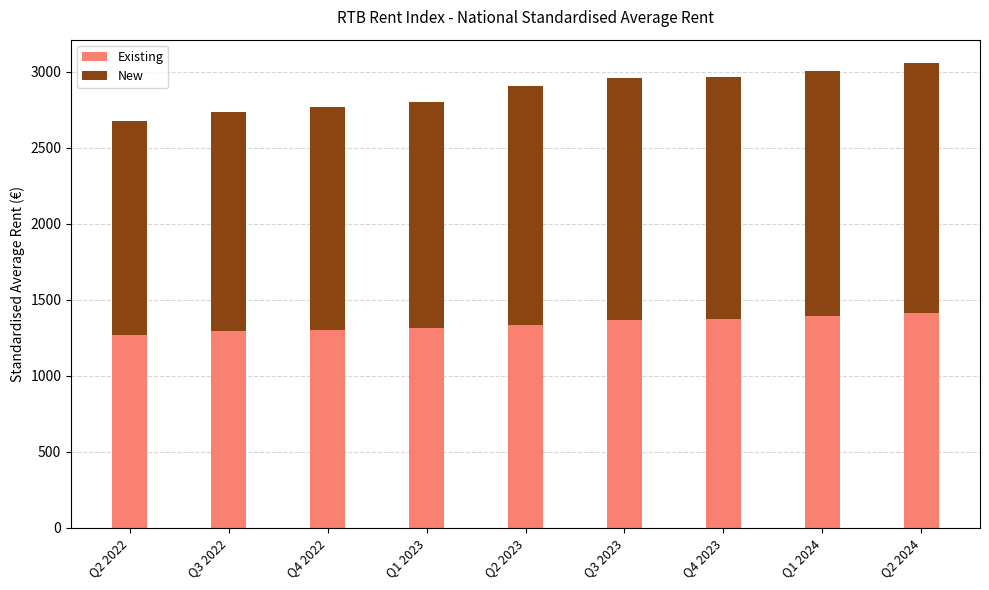

True or false: Existing has a value of 915.8 at Q2 2023.

False